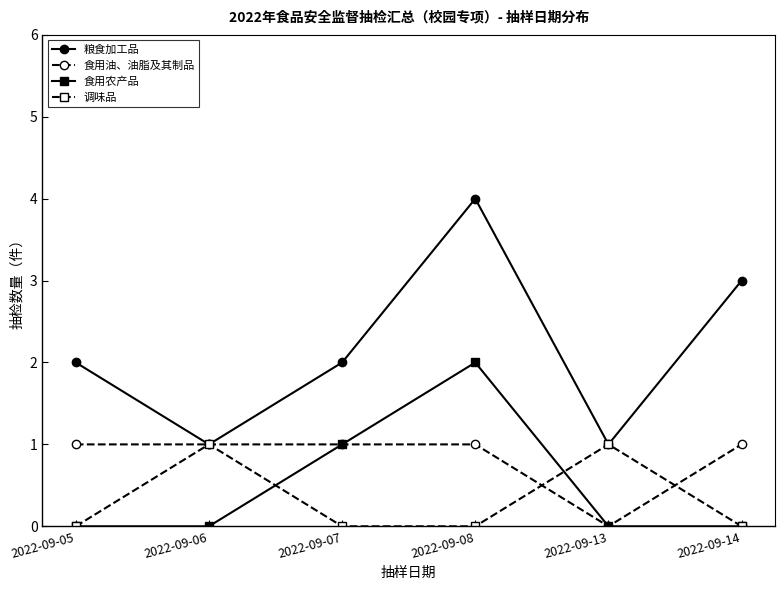

True or false: 食用农产品 has a value of 0 at 2022-09-06.

True